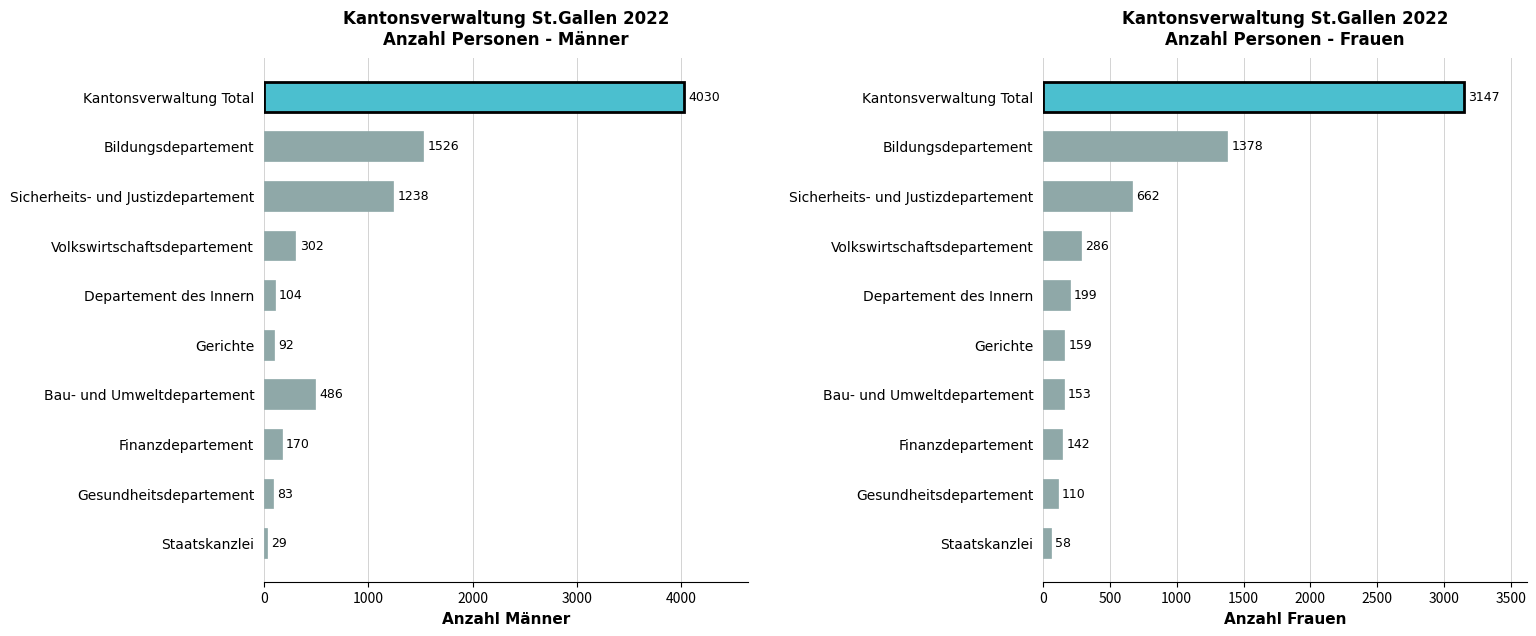

Rank the series by their average value, from highest to lowest.

Männer, Frauen